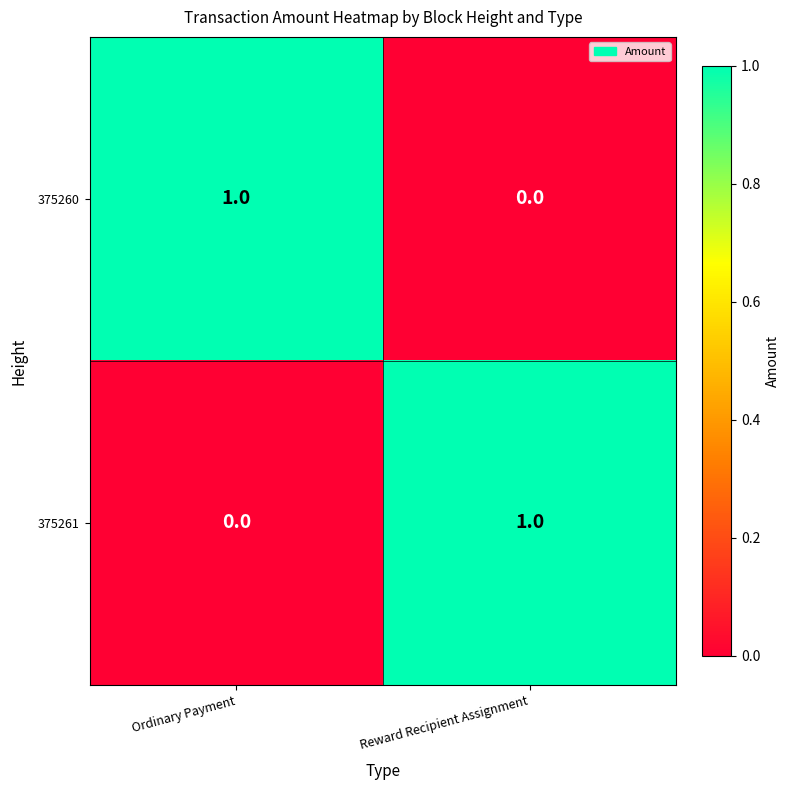

Rank the series at Ordinary Payment from lowest to highest value.

375261, 375260